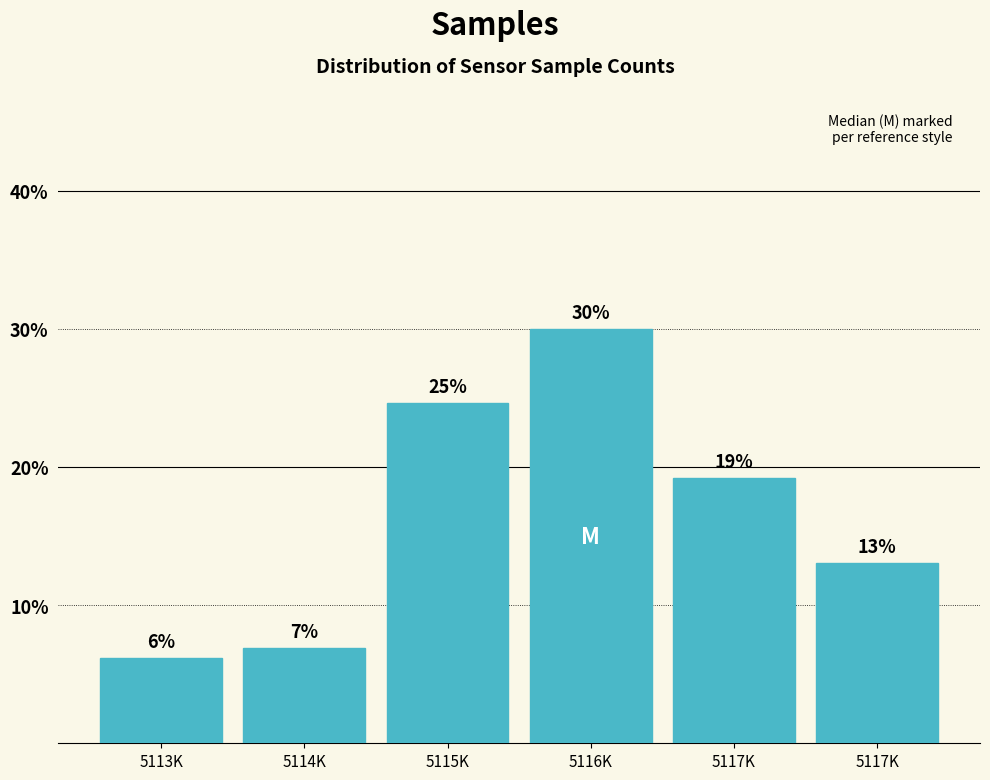

Does the chart contain any negative values?

No